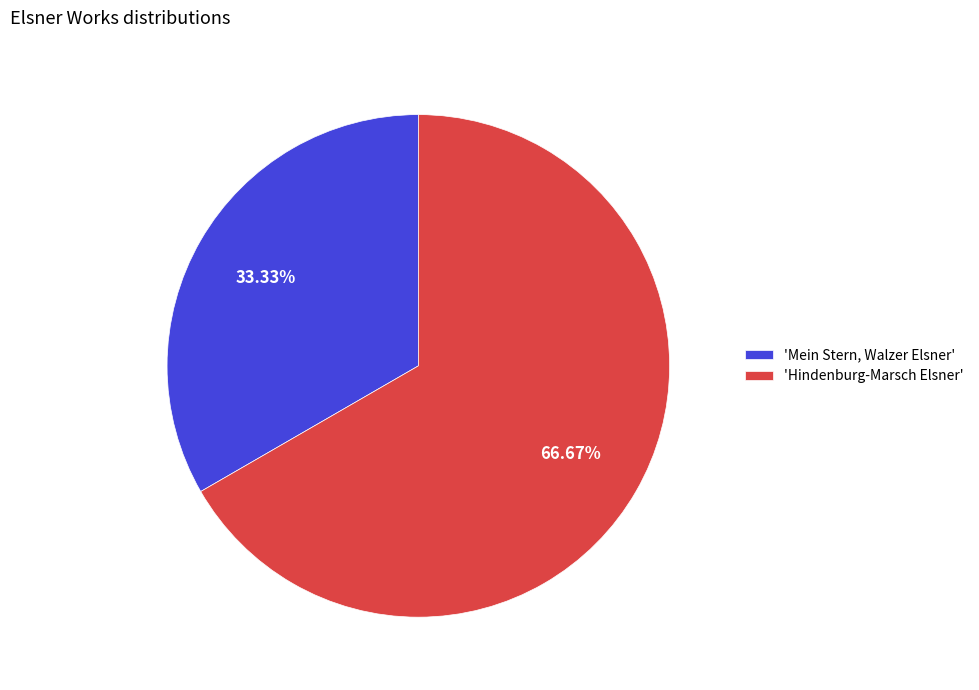

To the nearest percent, what is the difference between the largest and smallest slice percentages?

33%